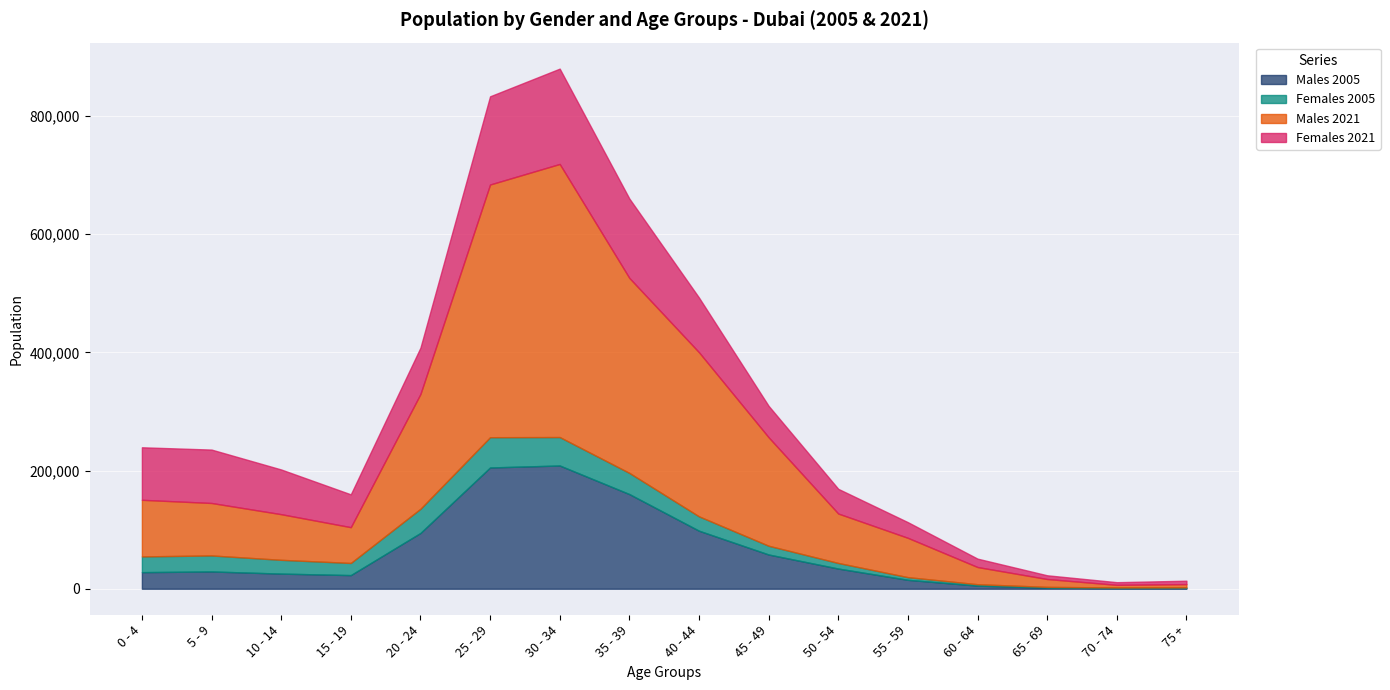

What is the greatest value displayed?

462090